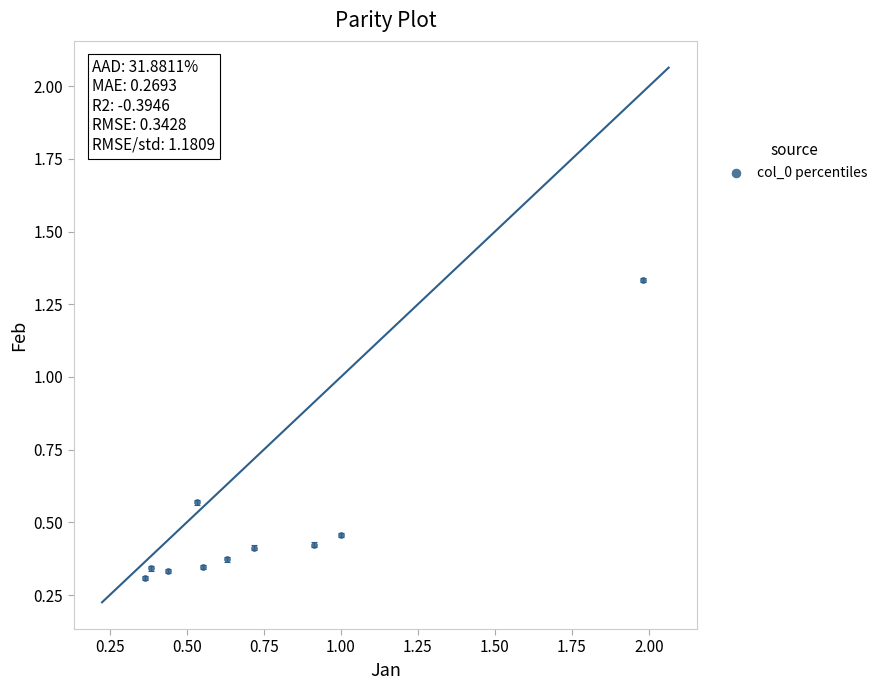

What is the range of Y values (max minus min)?

1.0